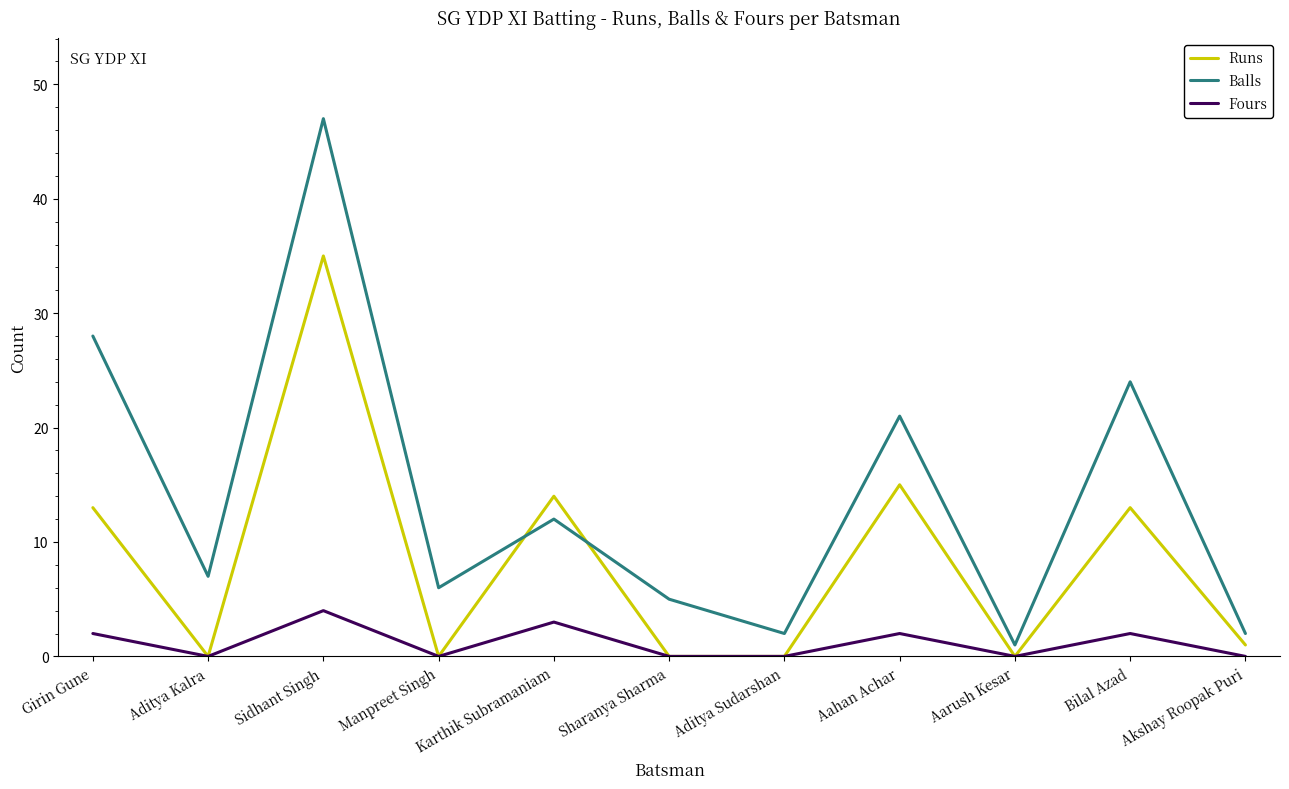

The value of Runs at Aarush Kesar is 0. True or false?

True